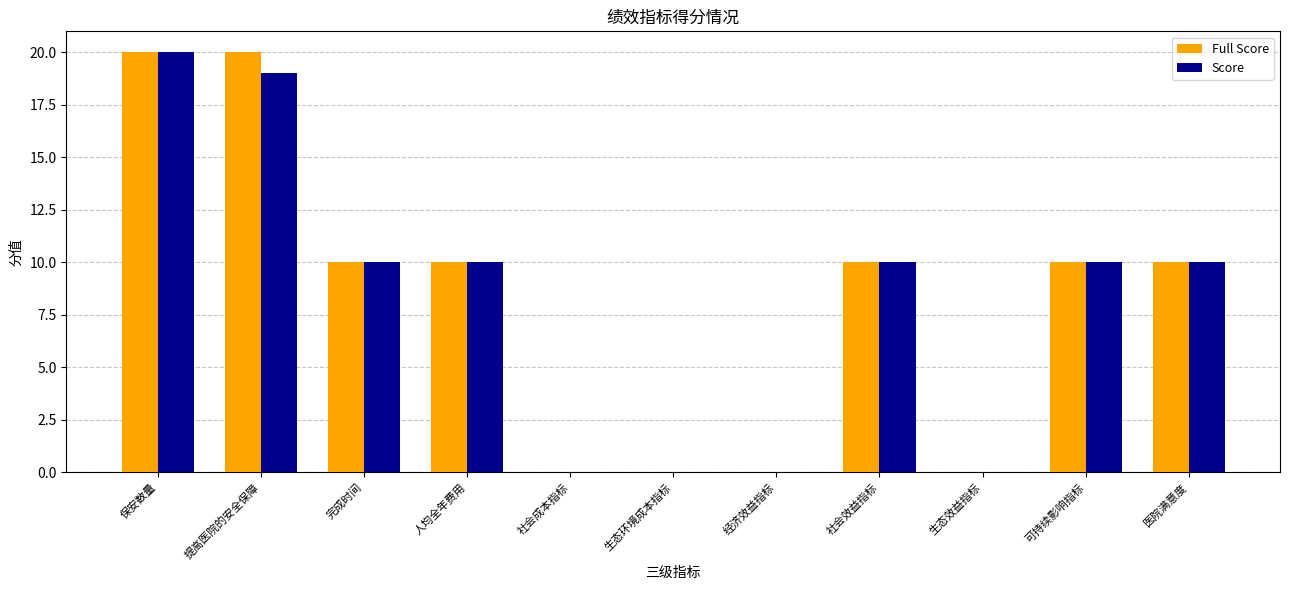

How many Full Score values are between 0 and 10?

9